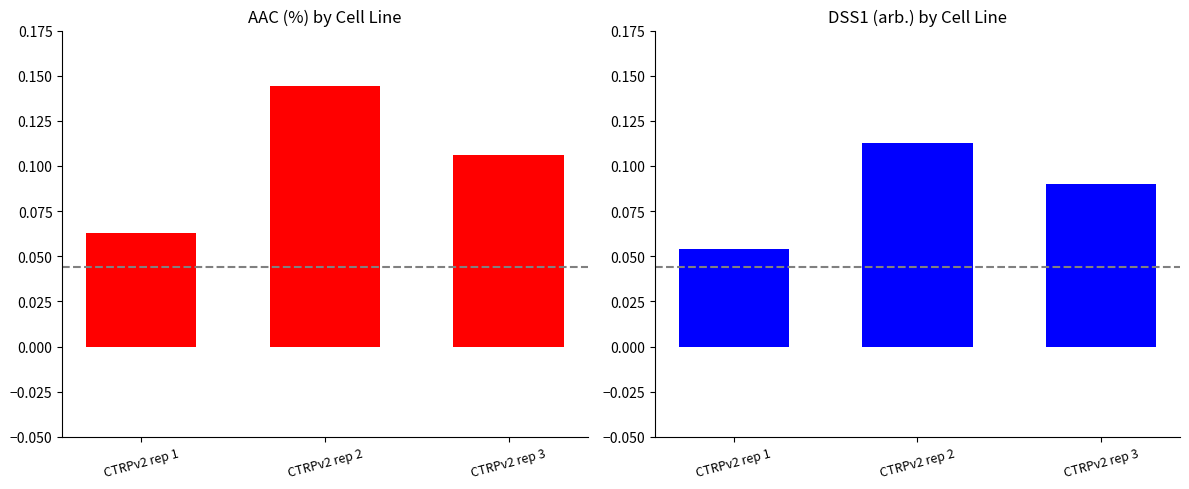

Which series has the largest range (max minus min)?

AAC (%)